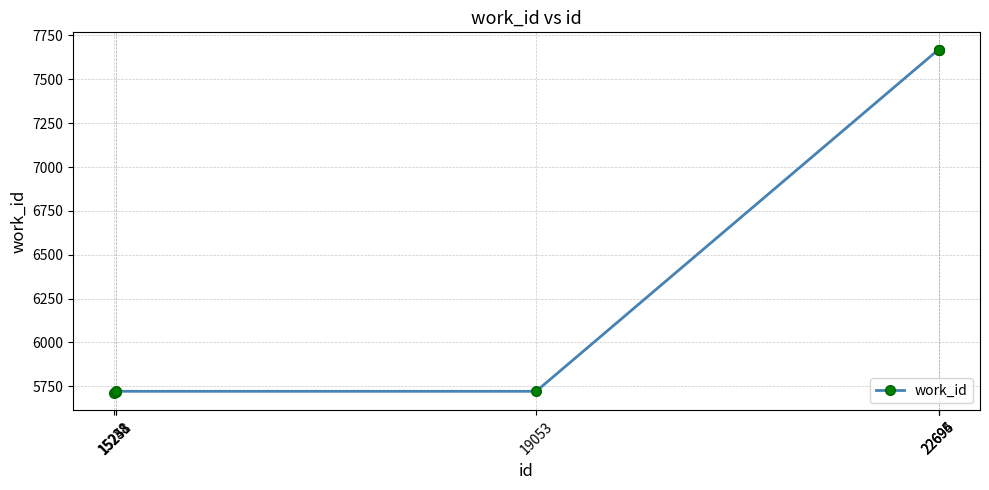

What is the value of the 6th point from the left?

7670